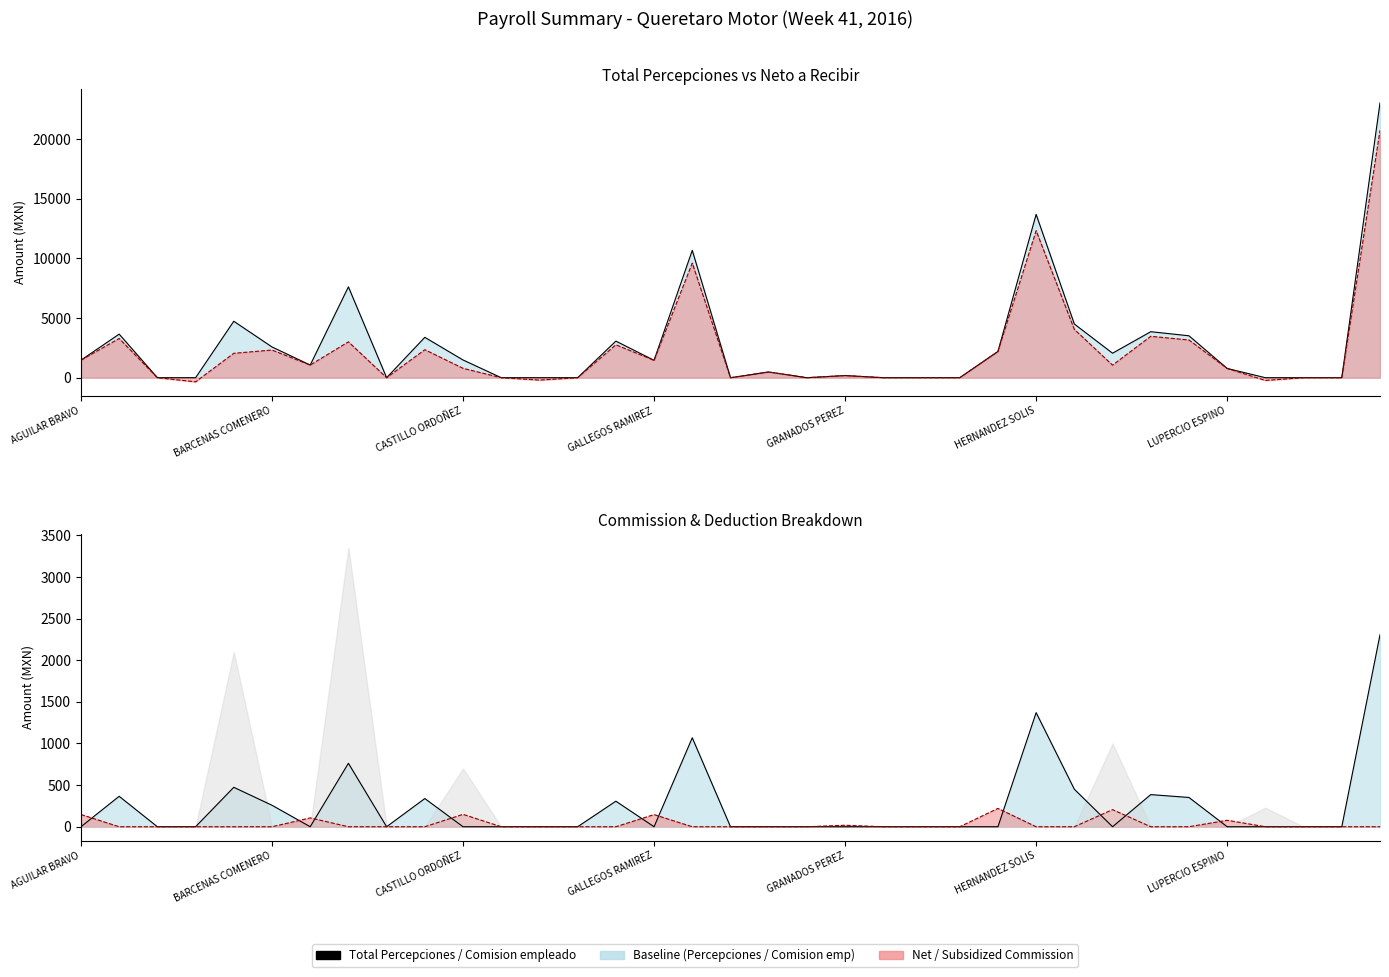

Which series has the largest total across all categories?

Total Percepciones